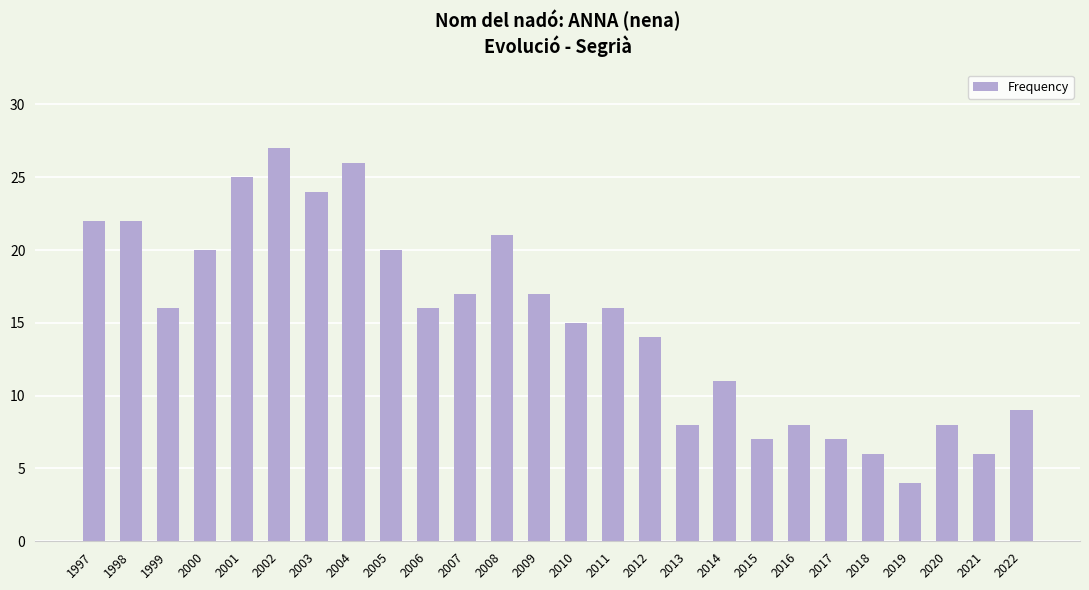

What is the value of the 14th bar from the left?

15